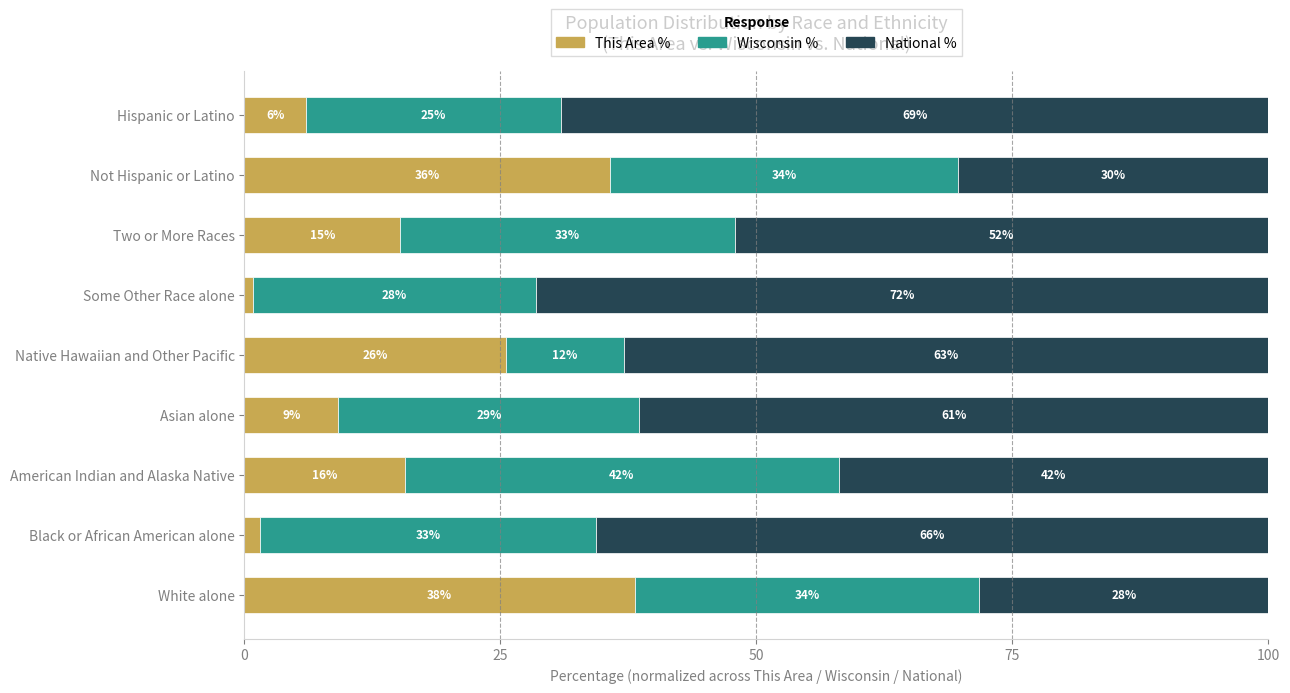

What are all the series names shown in the legend?

This Area %, Wisconsin %, National %